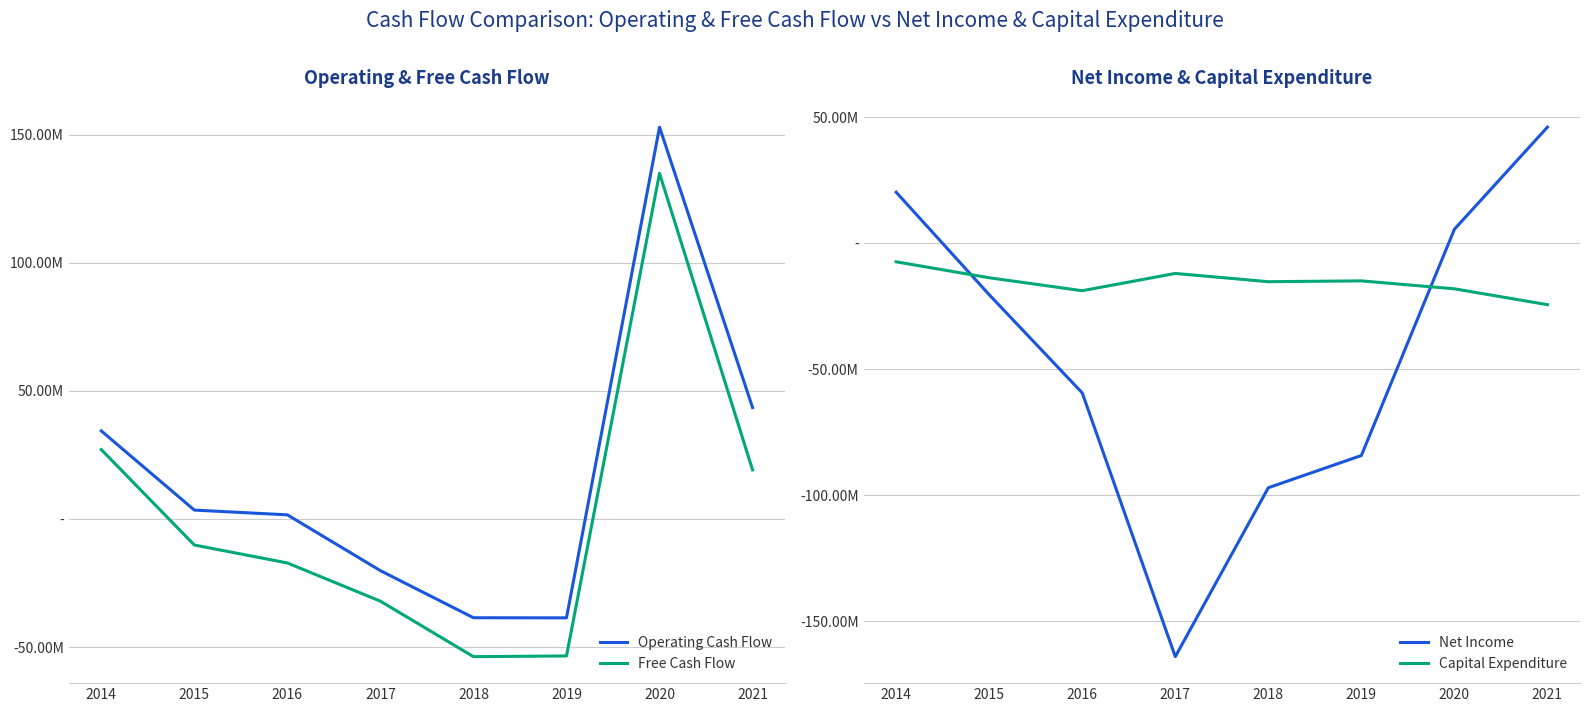

True or false: Net Income has a value of -96966000 at 2018.

True